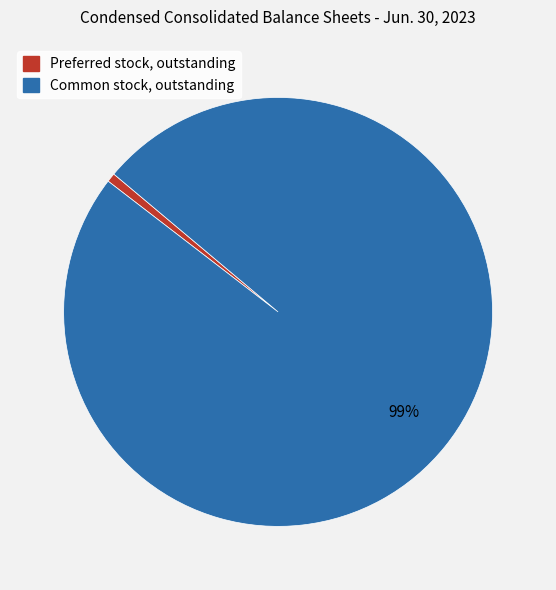

Rank the categories by value from lowest to highest.

Preferred stock, outstanding, Common stock, outstanding